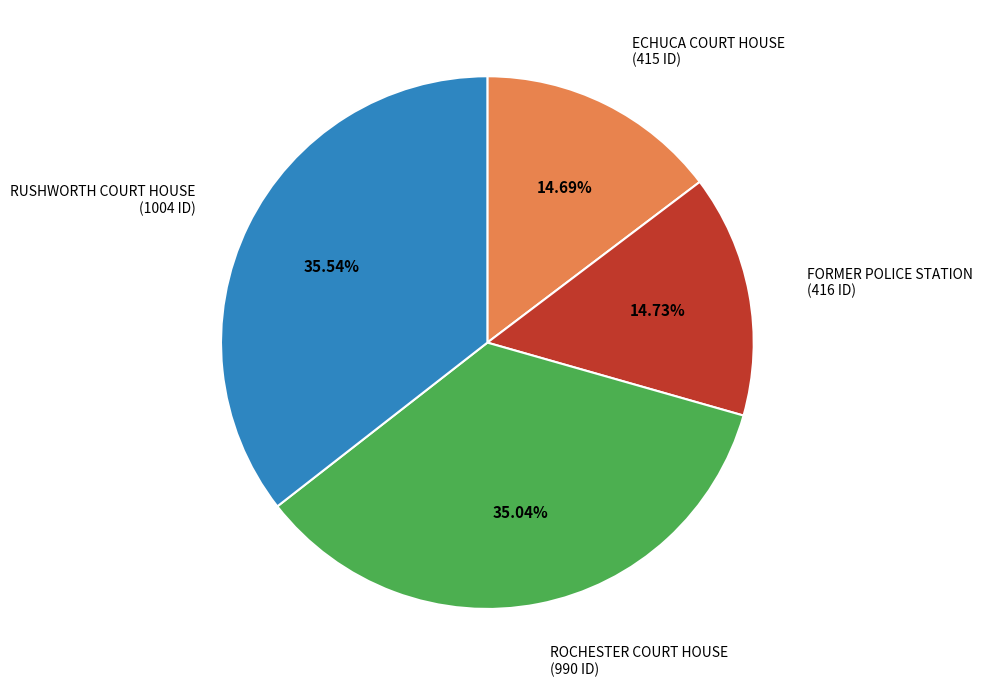

To the nearest percent, what is the average slice percentage?

25%